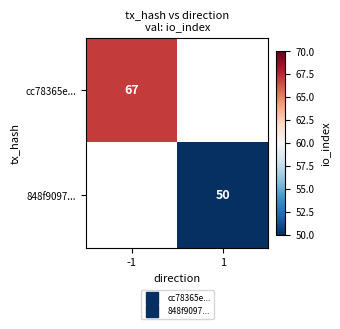

Rank the series at -1 from highest to lowest value.

cc78365e..., 848f9097...